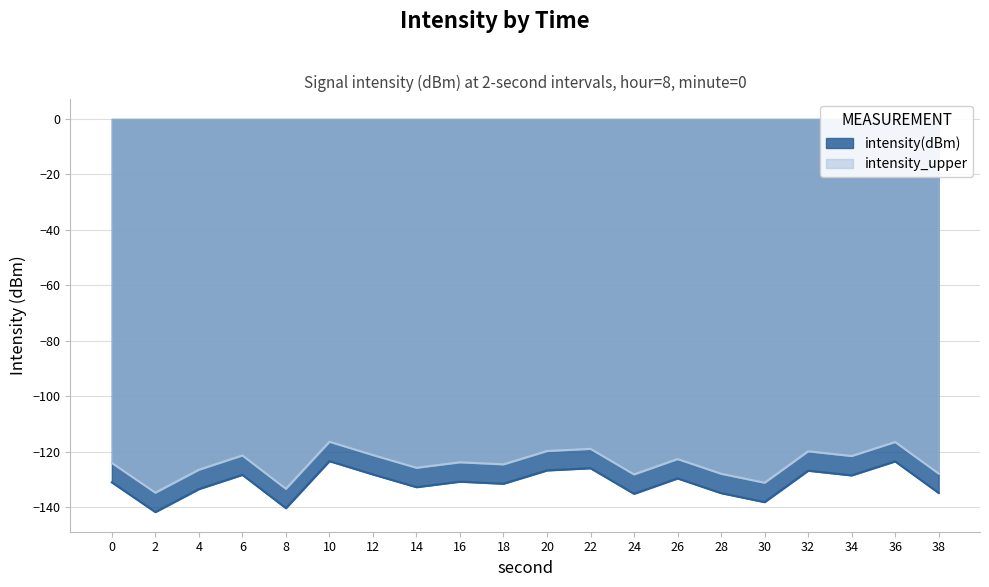

Reading left to right, transcribe all the data shown in this chart.

intensity_mean: 0=-131.1	2=-141.8	4=-133.5	6=-128.4	8=-140.4	10=-123.4	12=-128.2	14=-132.8	16=-130.8	18=-131.6	20=-126.8	22=-126.0	24=-135.2	26=-129.7	28=-135.0	30=-138.2	32=-126.9	34=-128.6	36=-123.5	38=-134.9
intensity_upper: 0=-124.1	2=-134.8	4=-126.5	6=-121.4	8=-133.4	10=-116.4	12=-121.2	14=-125.8	16=-123.8	18=-124.6	20=-119.8	22=-119.0	24=-128.2	26=-122.7	28=-128.0	30=-131.2	32=-119.9	34=-121.6	36=-116.5	38=-127.9